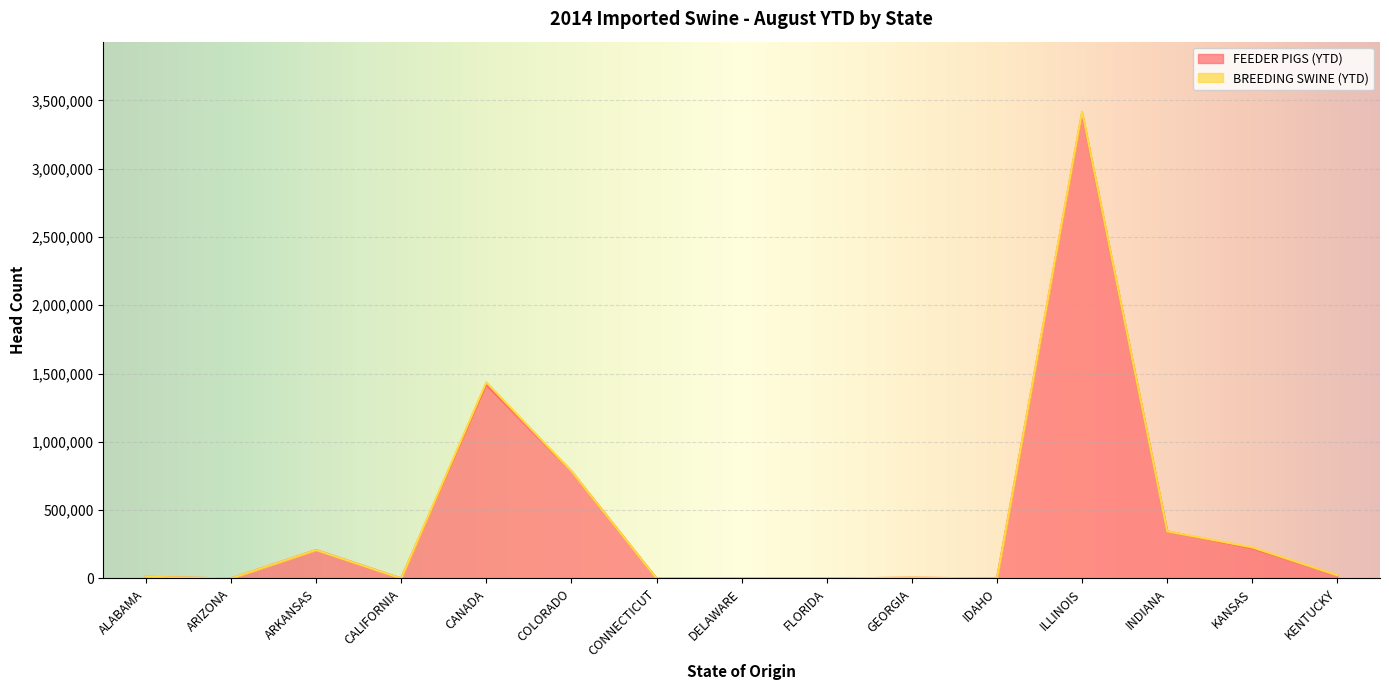

Rank the categories by value from highest to lowest.

ILLINOIS, CANADA, COLORADO, INDIANA, KANSAS, ARKANSAS, KENTUCKY, ALABAMA, GEORGIA, CALIFORNIA, ARIZONA, FLORIDA, CONNECTICUT, DELAWARE, IDAHO